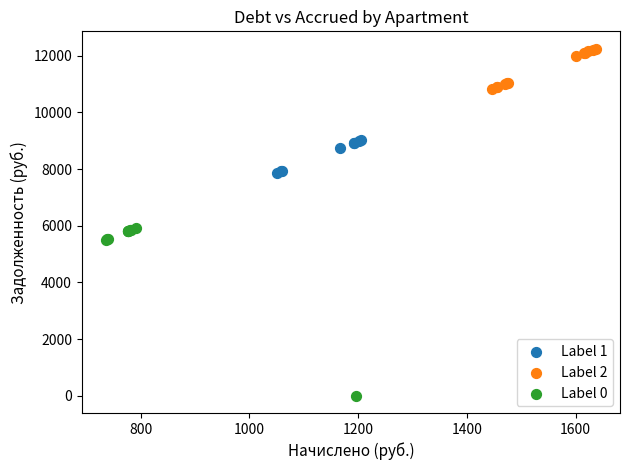

Which series has the largest Y range (max minus min)?

Label 0